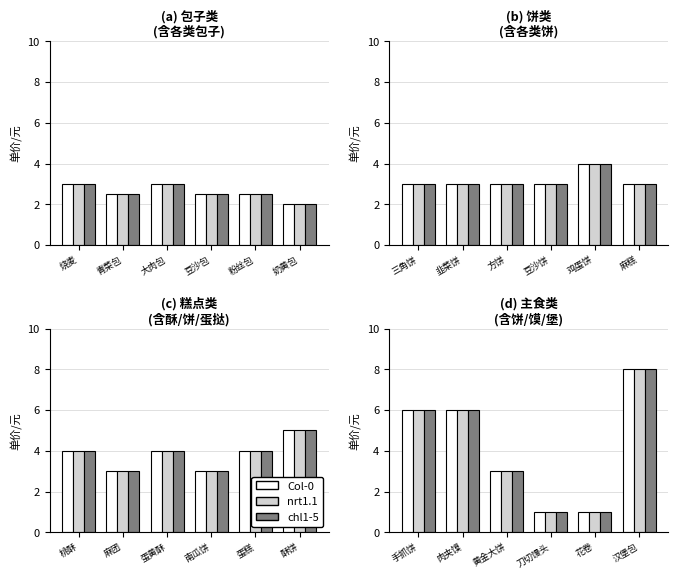

What is the greatest value displayed?

8